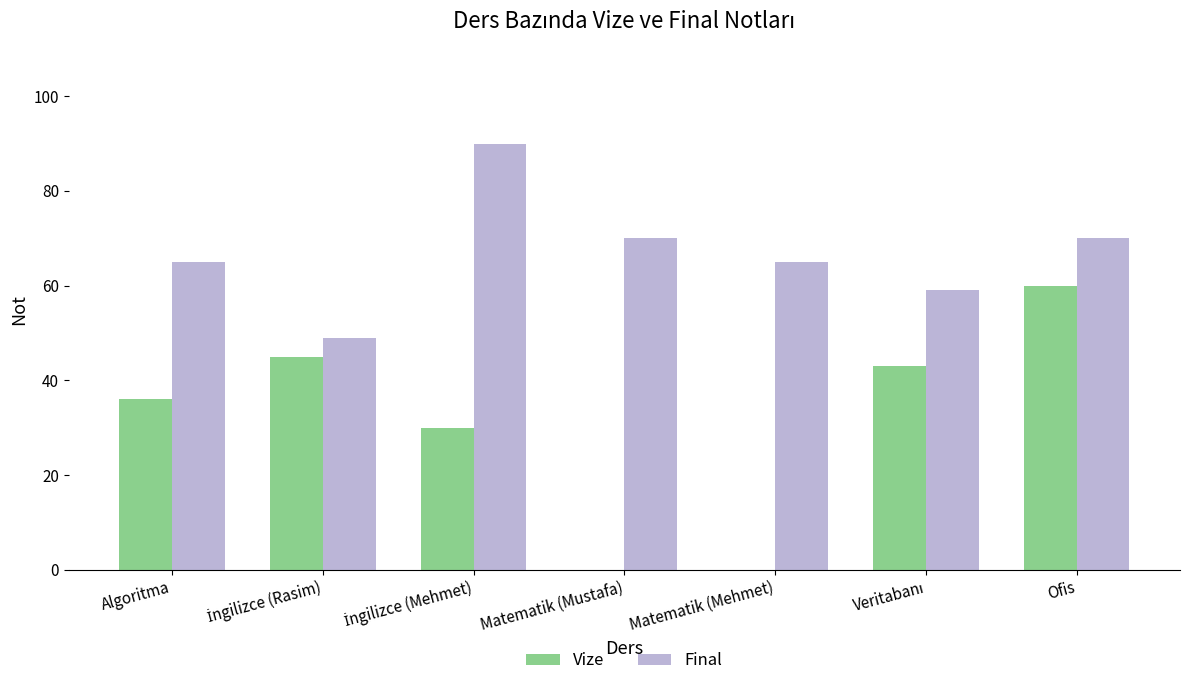

How many Final values are between 59 and 70?

5